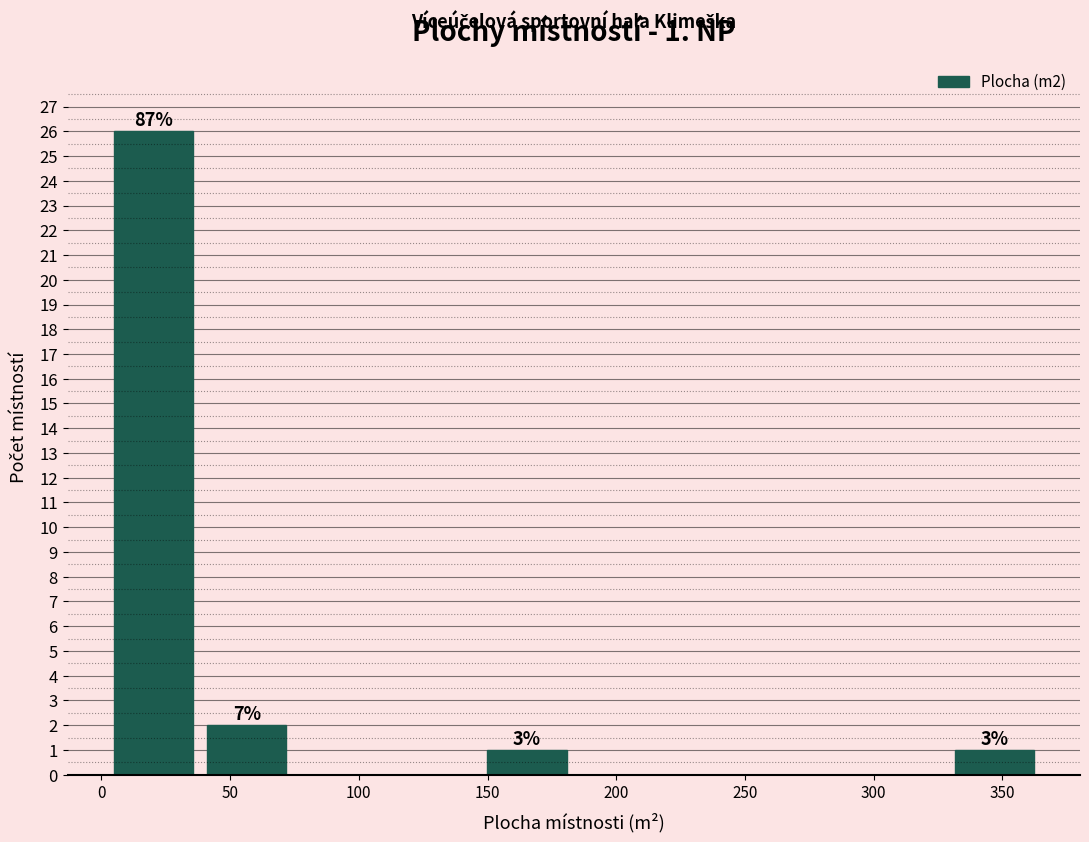

Which range on the x-axis has the tallest bar?

0 to 40